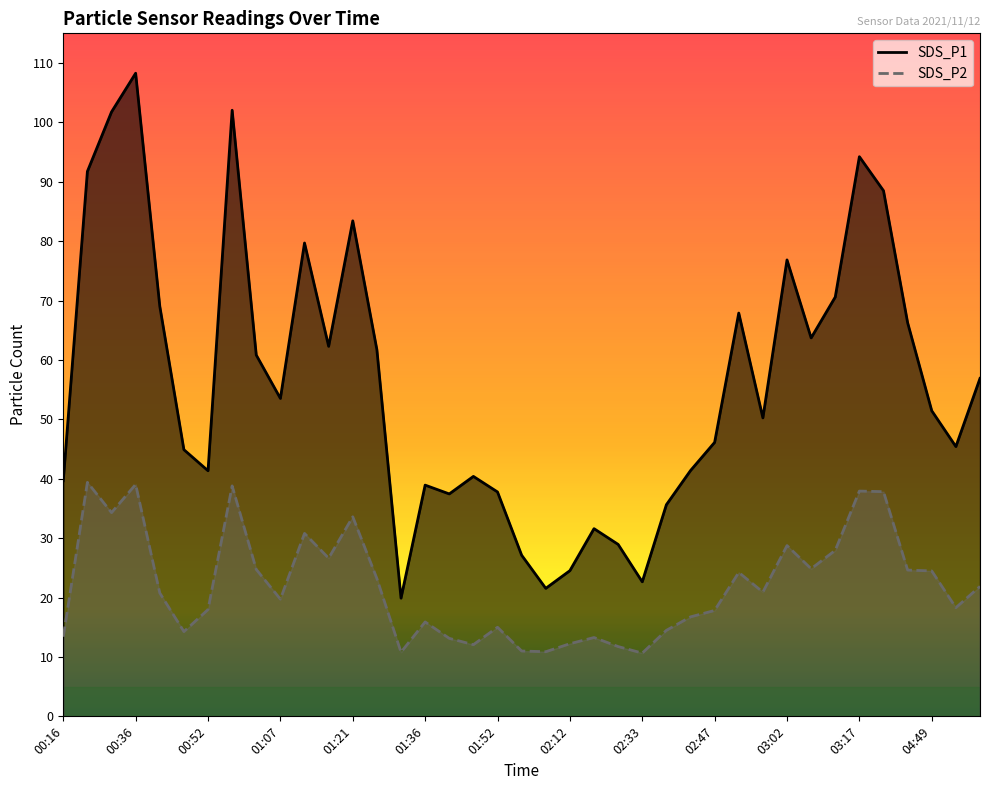

The SDS_P1 series shows 79.7 at 01:12. True or false?

True